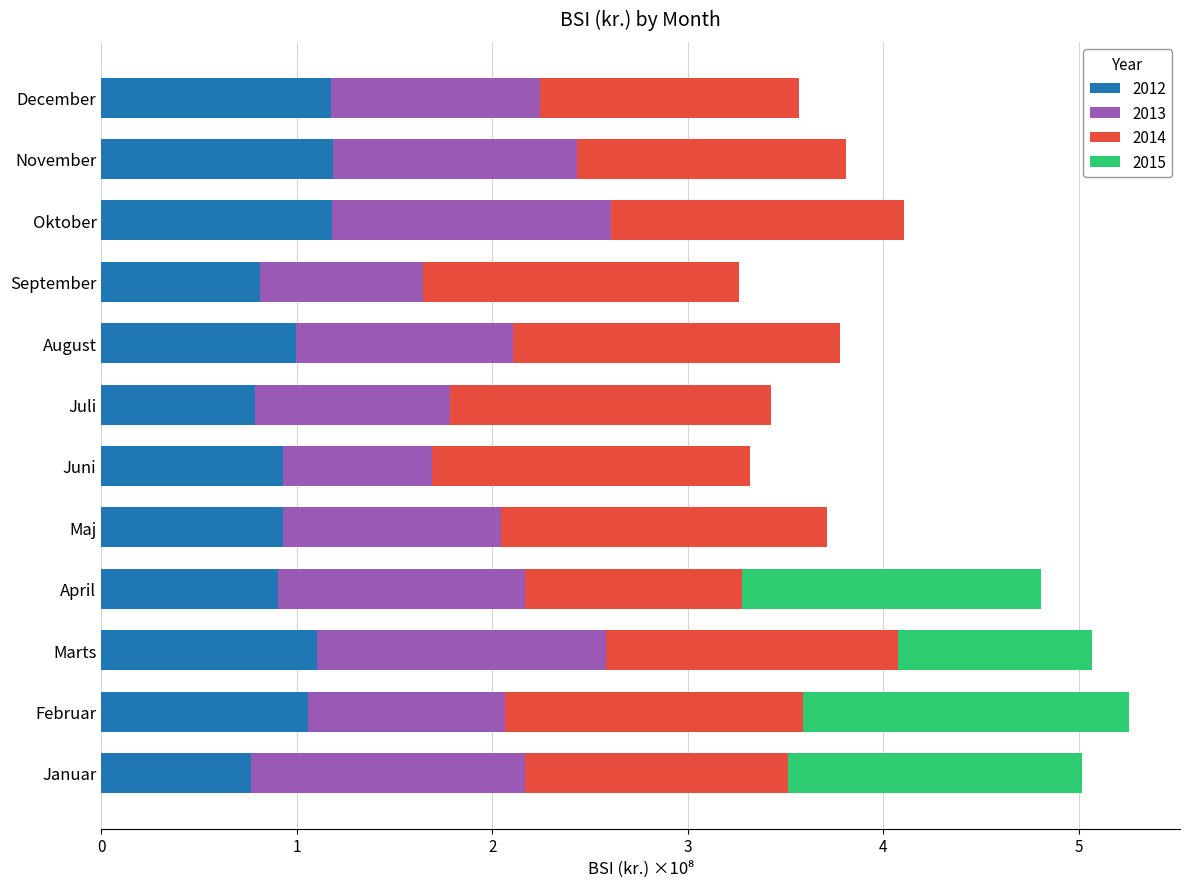

What is the total value across all series at November?

3.8